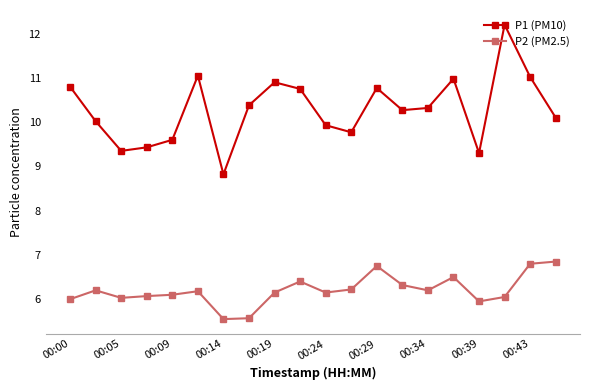

Rank the series by their average value, from highest to lowest.

P1 (PM10), P2 (PM2.5)